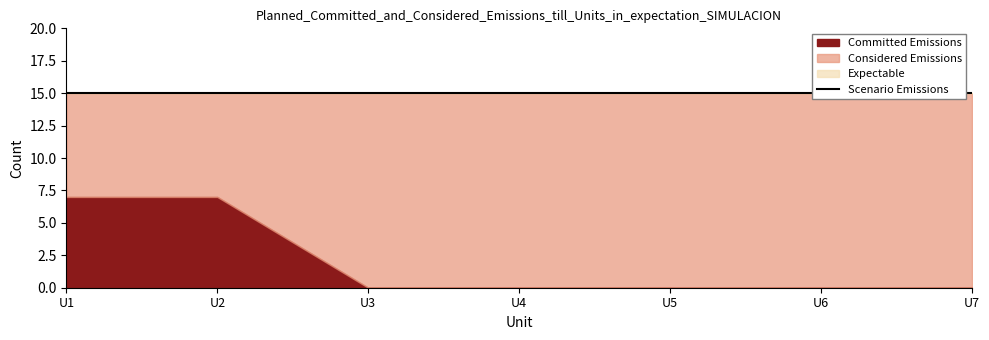

True or false: Considered Emissions and Expectable intersect in this chart.

False